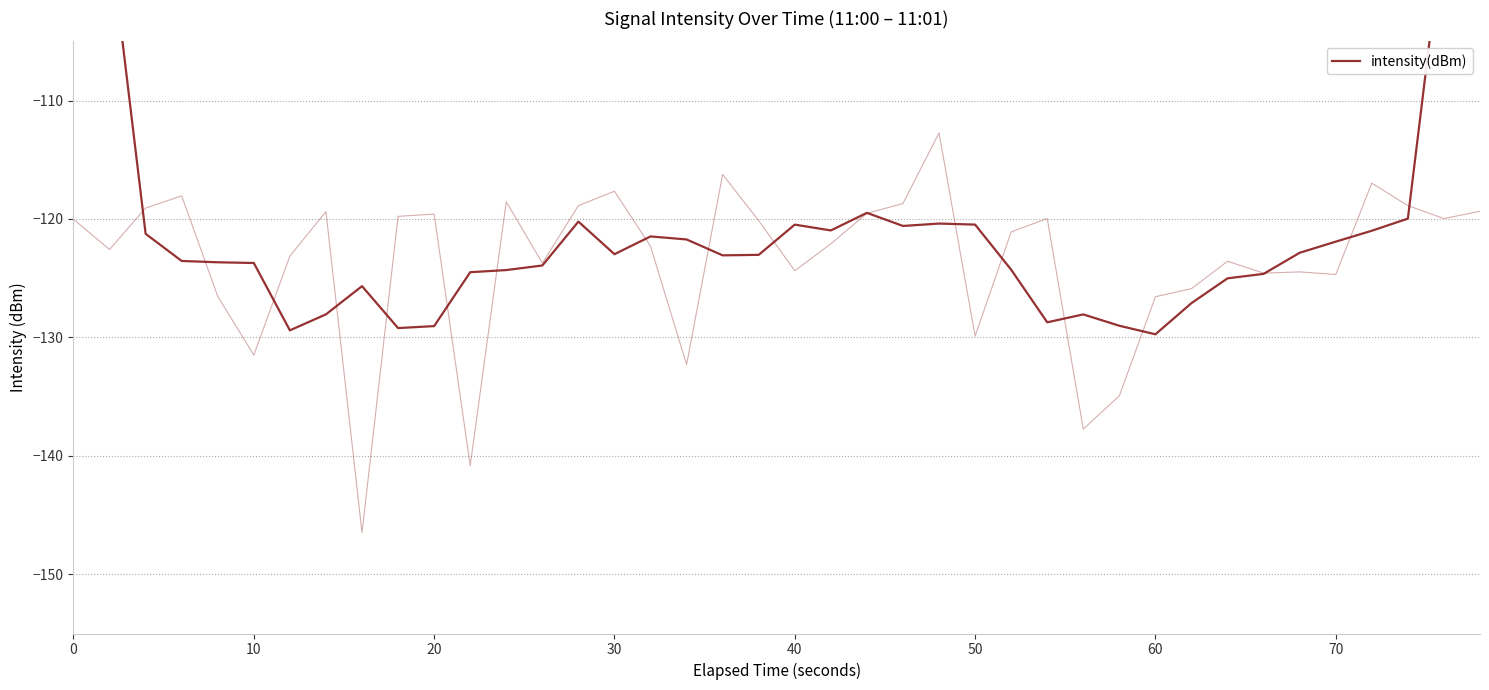

True or false: the data has more than 2 interior local peaks.

True